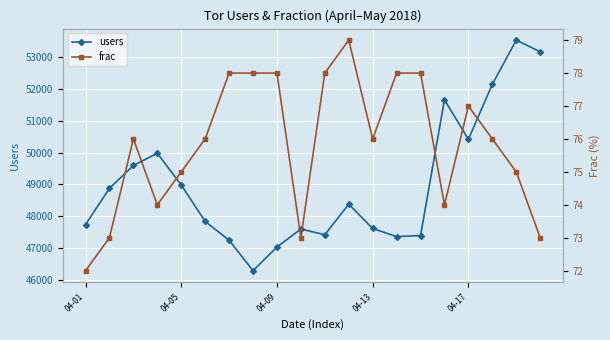

How many interior local peaks does the users series have?

5